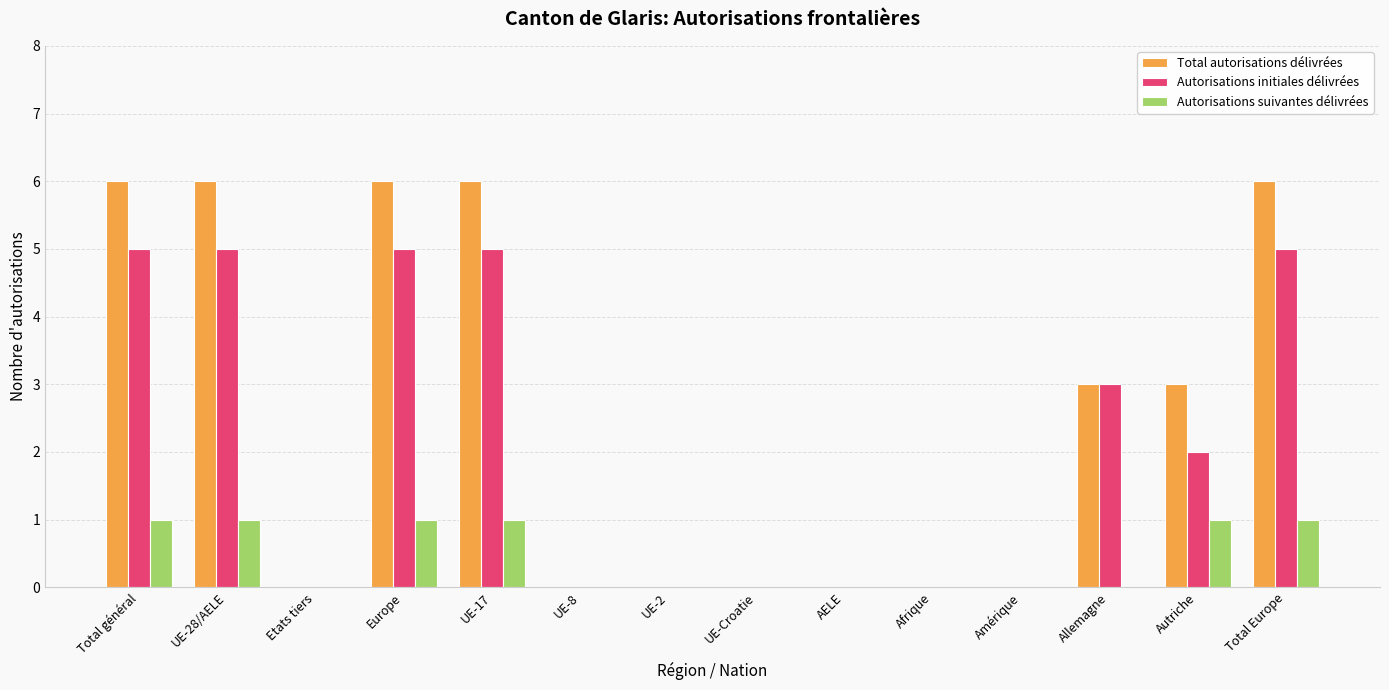

What are all the series names shown in the legend?

Total autorisations délivrées, Autorisations initiales délivrées, Autorisations suivantes délivrées